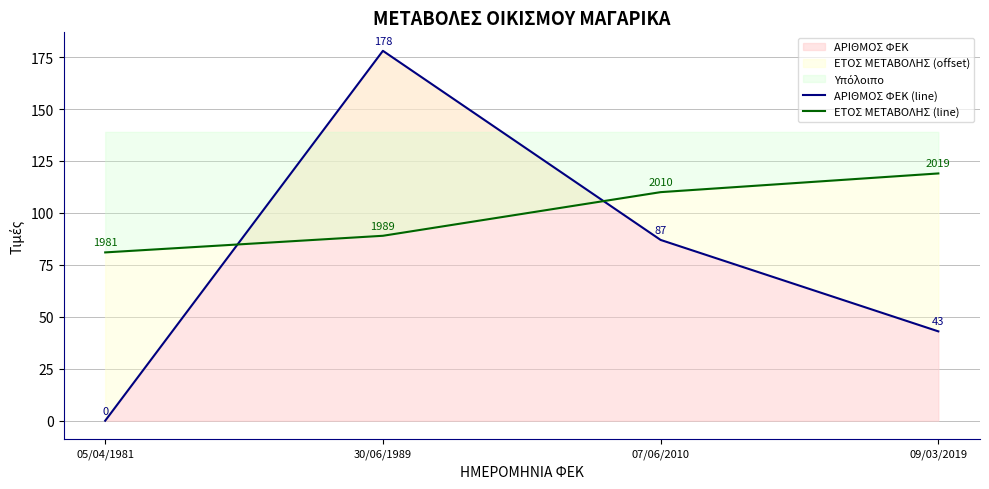

Which series has the largest total across all categories?

ΕΤΟΣ ΜΕΤΑΒΟΛΗΣ (line)